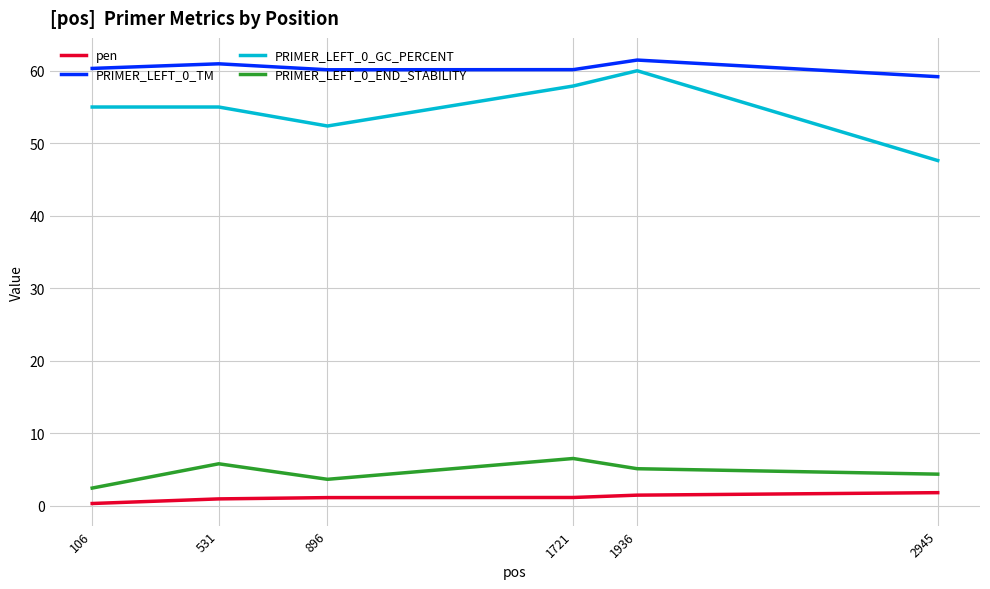

Which category has the lowest value in the PRIMER_LEFT_0_TM series?

2945